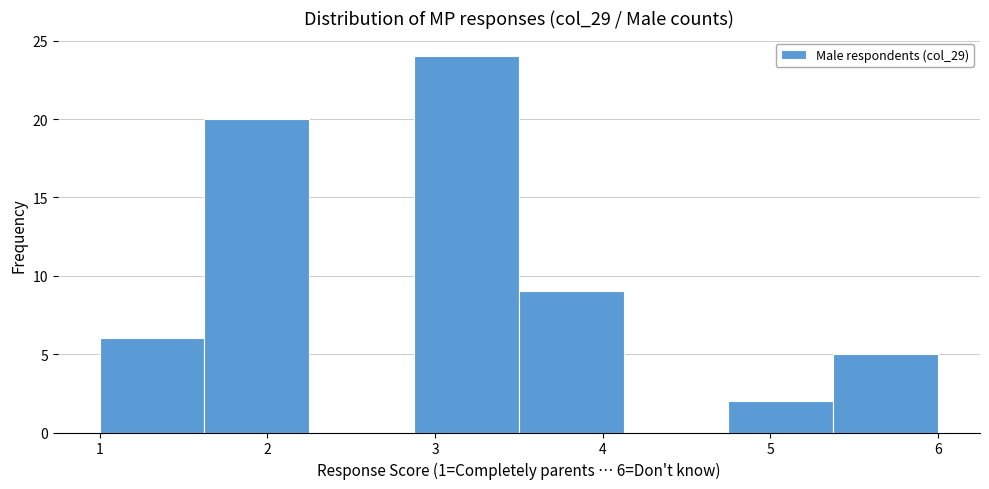

Over which range of the x-axis is the bar tallest?

2.9 to 3.5